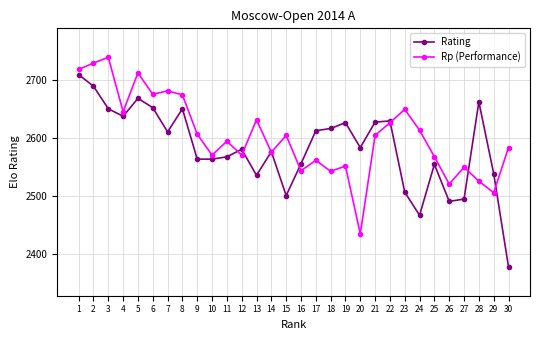

At 3, list the series in order from smallest to largest.

Rating, Rp (Performance)